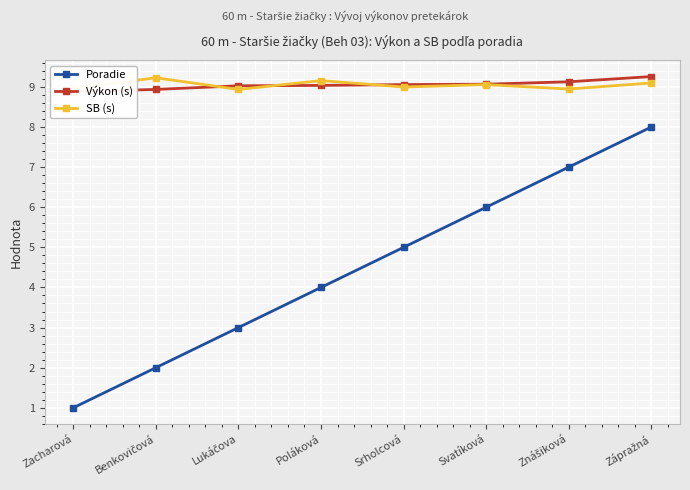

What is the sum of all Výkon (s) values?

72.4